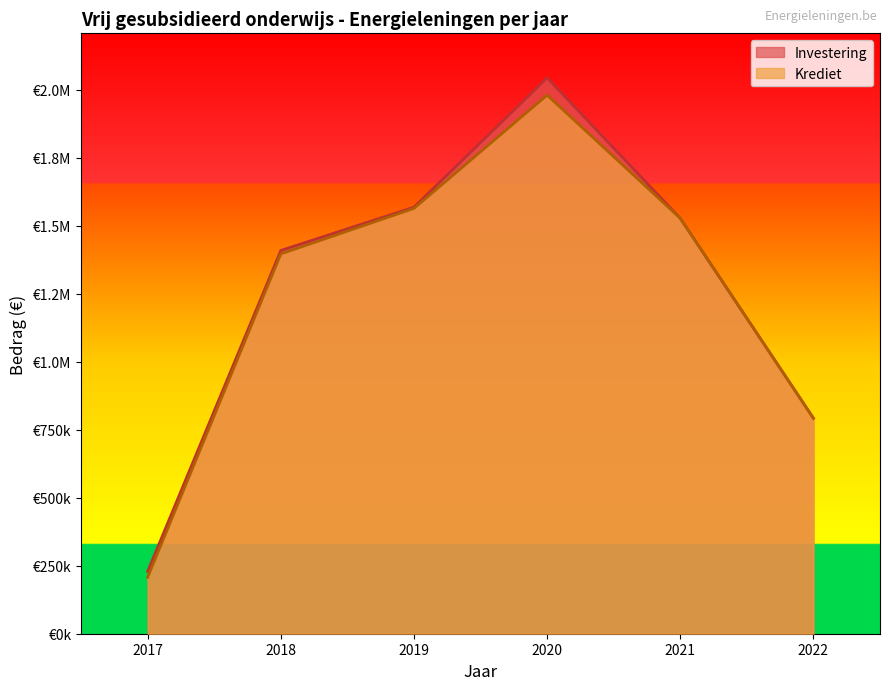

What are all the series names shown in the legend?

Investering, Krediet